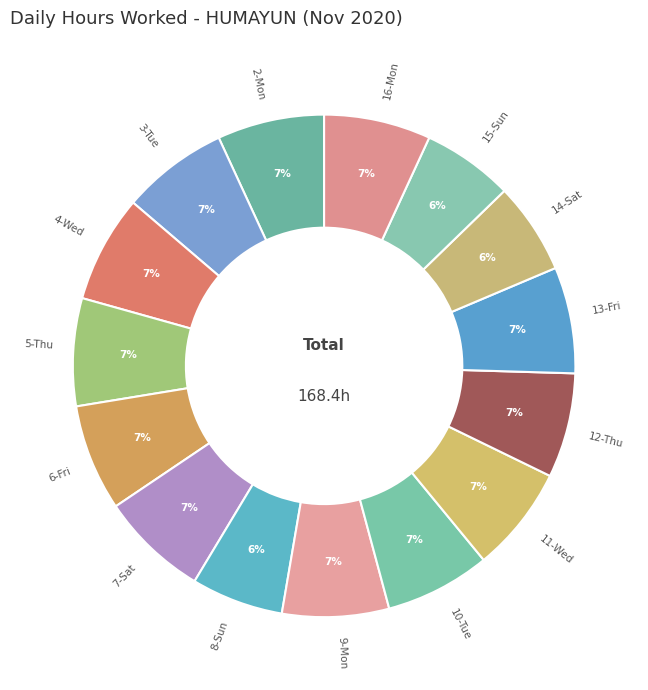

To the nearest percent, what is the difference between the largest and smallest slice percentages?

1%